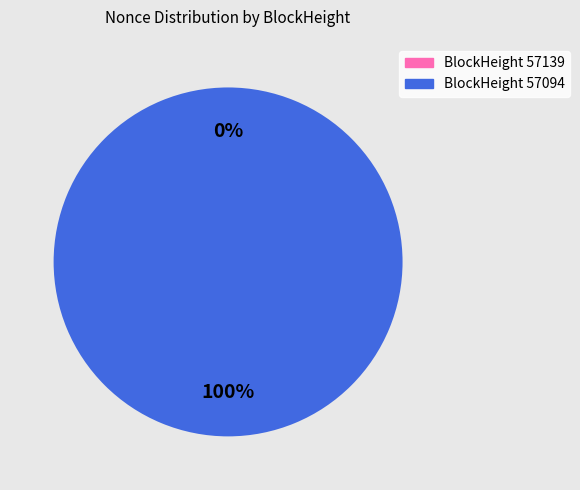

Does any single category account for the majority?

Yes